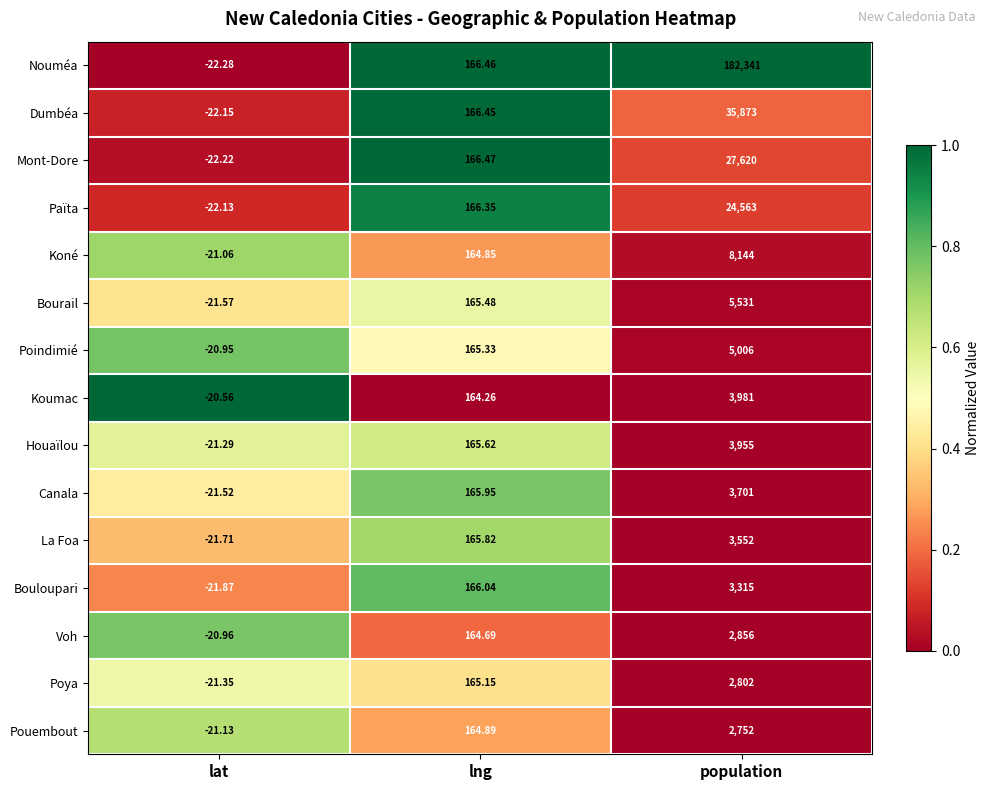

What is the difference between the highest and lowest values at lng?

2.2